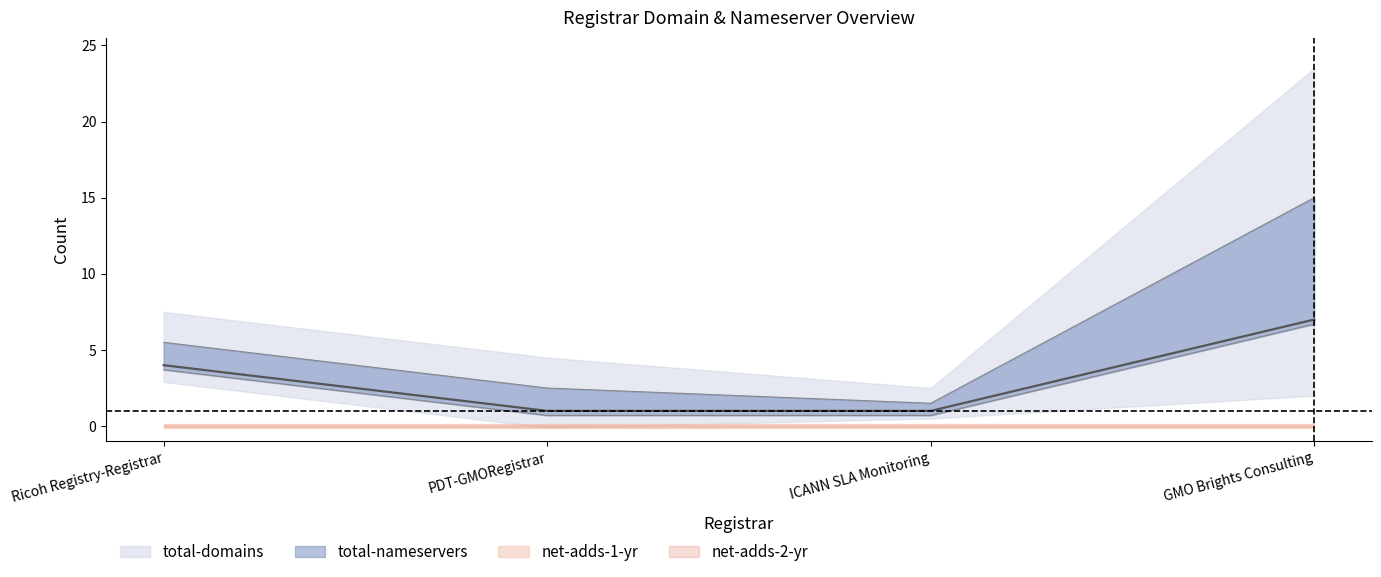

What is the difference between the highest and lowest values at GMO Brights Consulting?

15